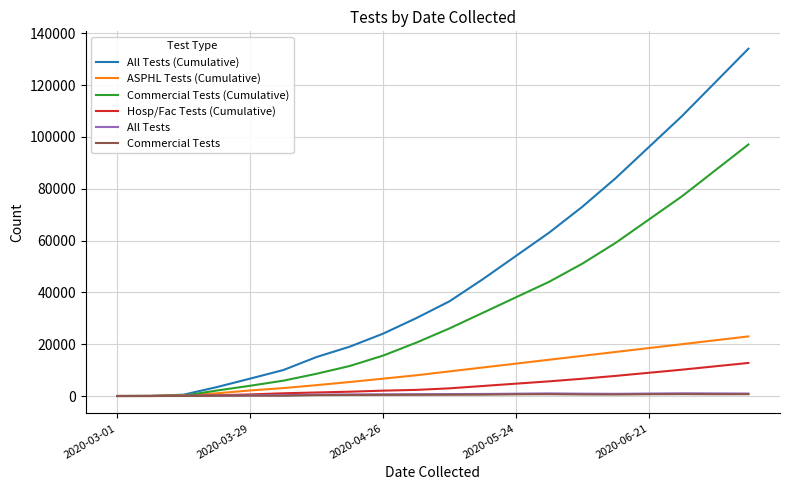

What is the greatest value displayed?

134059